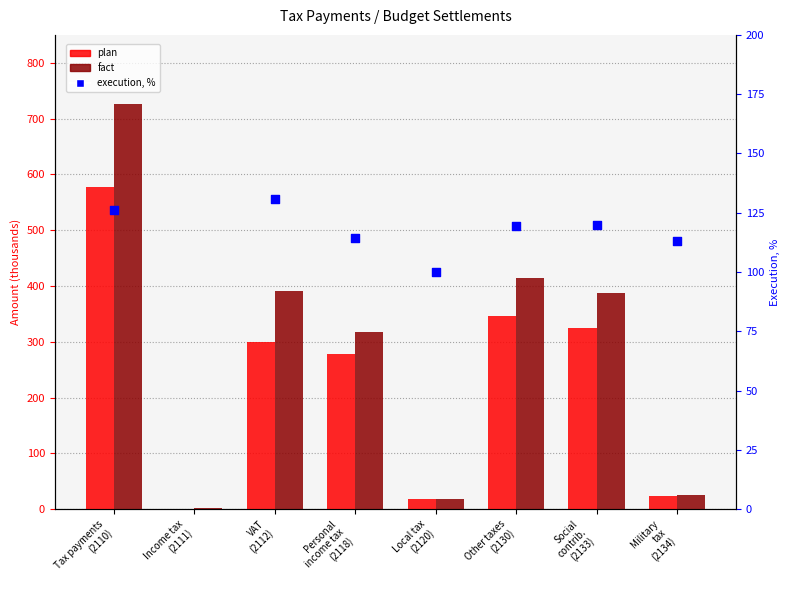

Which series has the widest spread of Y values?

fact